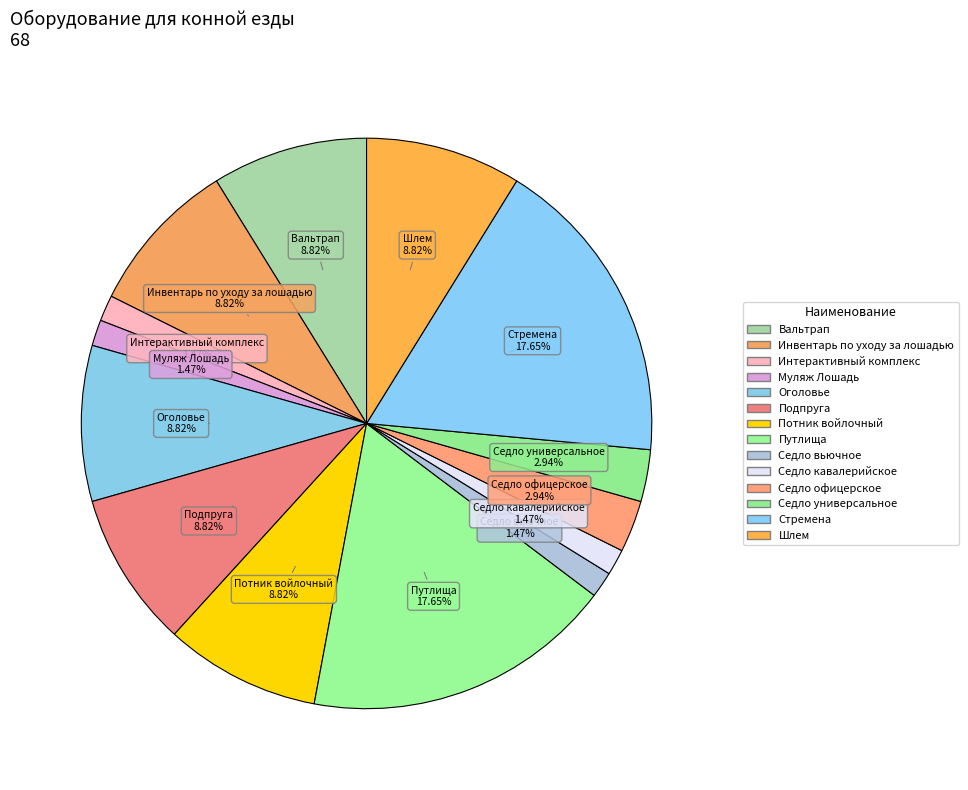

To the nearest percent, what is the difference between the Седло универсальное and Путлища slice percentages?

15%